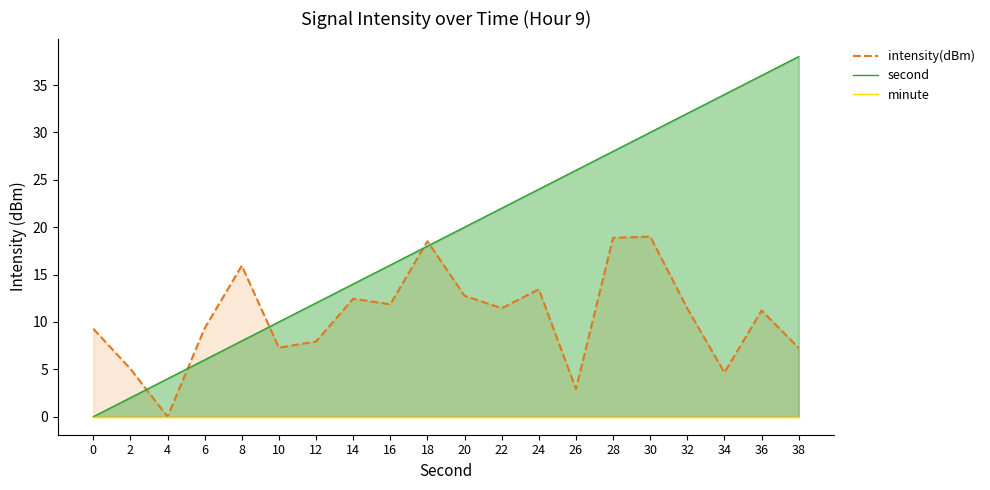

Reading right to left, transcribe all the data shown in this chart.

intensity(dBm) line: 38=7.3	36=11.2	34=4.7	32=11.4	30=19.0	28=18.9	26=2.9	24=13.4	22=11.4	20=12.8	18=18.5	16=11.9	14=12.4	12=7.9	10=7.3	8=15.9	6=9.3	4=0.0	2=5.1	0=9.3
second line: 38=38.0	36=36.0	34=34.0	32=32.0	30=30.0	28=28.0	26=26.0	24=24.0	22=22.0	20=20.0	18=18.0	16=16.0	14=14.0	12=12.0	10=10.0	8=8.0	6=6.0	4=4.0	2=2.0	0=0.0
minute line: 38=0.0	36=0.0	34=0.0	32=0.0	30=0.0	28=0.0	26=0.0	24=0.0	22=0.0	20=0.0	18=0.0	16=0.0	14=0.0	12=0.0	10=0.0	8=0.0	6=0.0	4=0.0	2=0.0	0=0.0